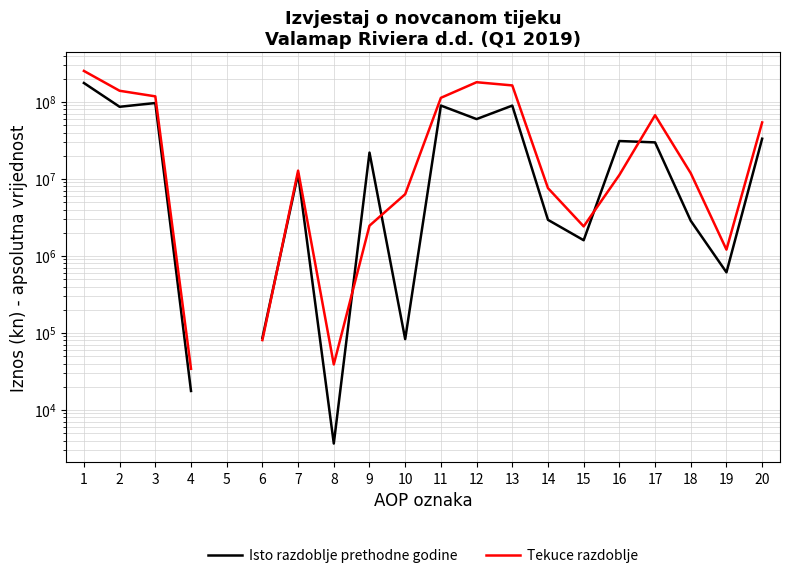

What is the value of the Isto razdoblje prethodne godine point at the 6th from the left?

86206.0